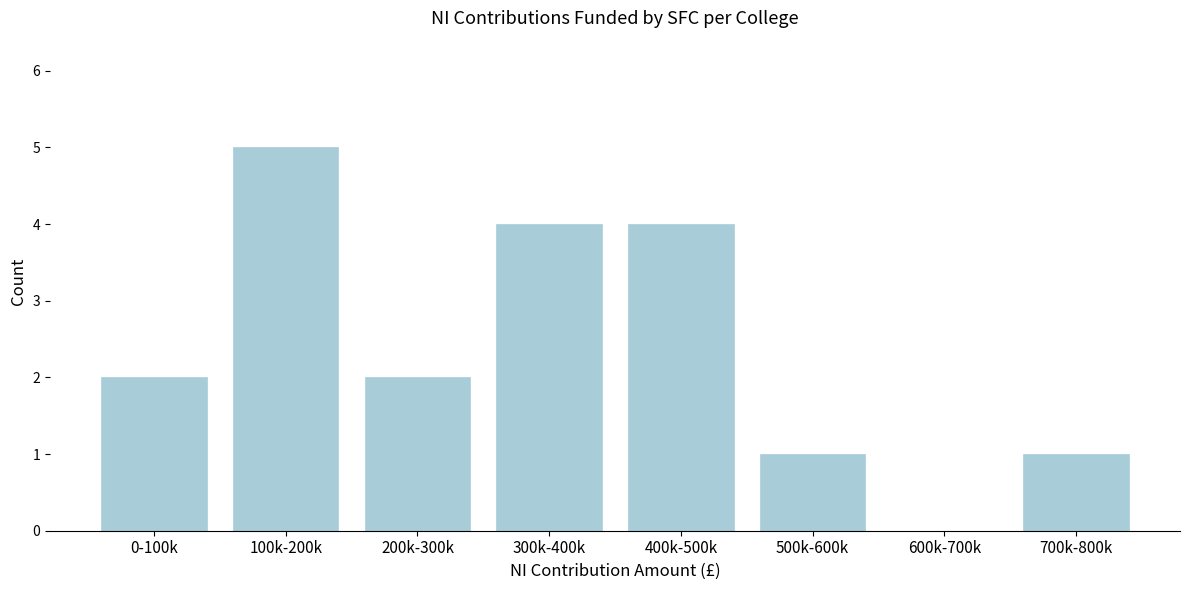

Reading left to right, extract all data points from this chart.

0-100k=2	100k-200k=5	200k-300k=2	300k-400k=4	400k-500k=4	500k-600k=1	600k-700k=0	700k-800k=1